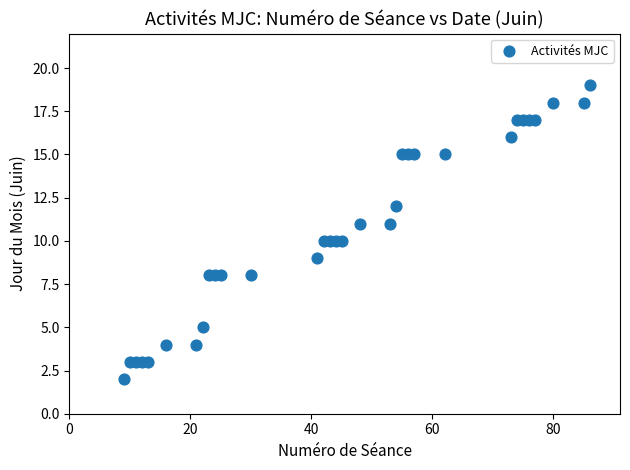

What is the range of Y values (max minus min)?

17